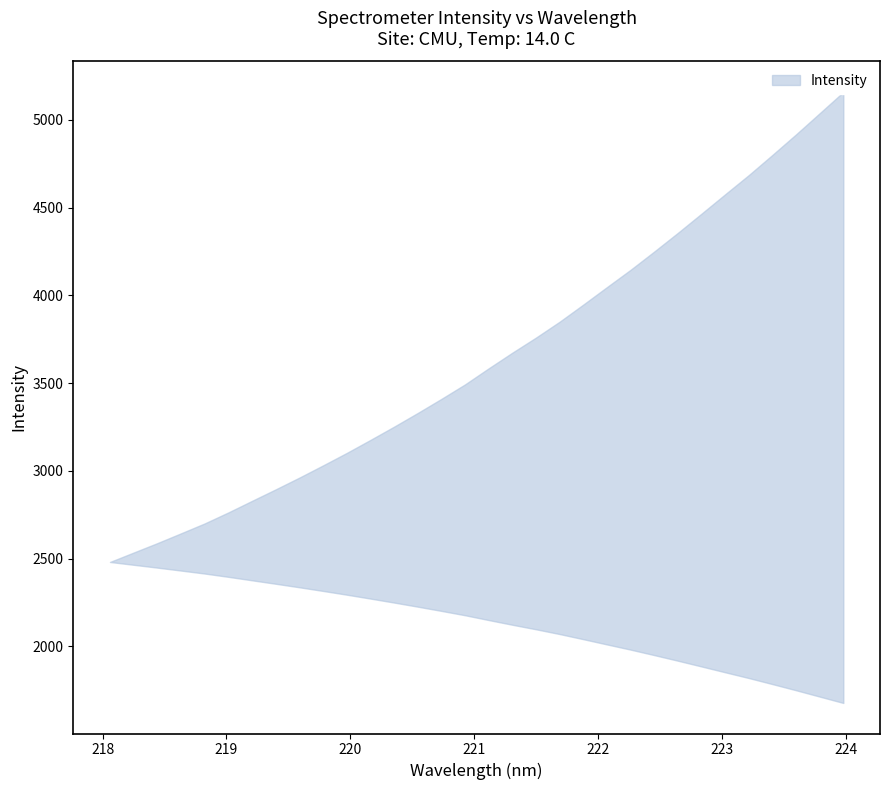

Does the chart display data point markers on the line(s)?

No